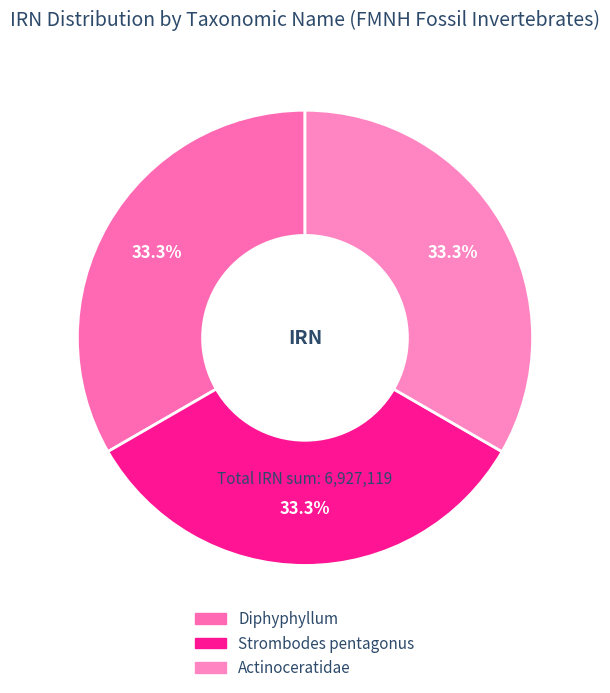

What is the total percentage of Strombodes pentagonus and Diphyphyllum?

66.7%